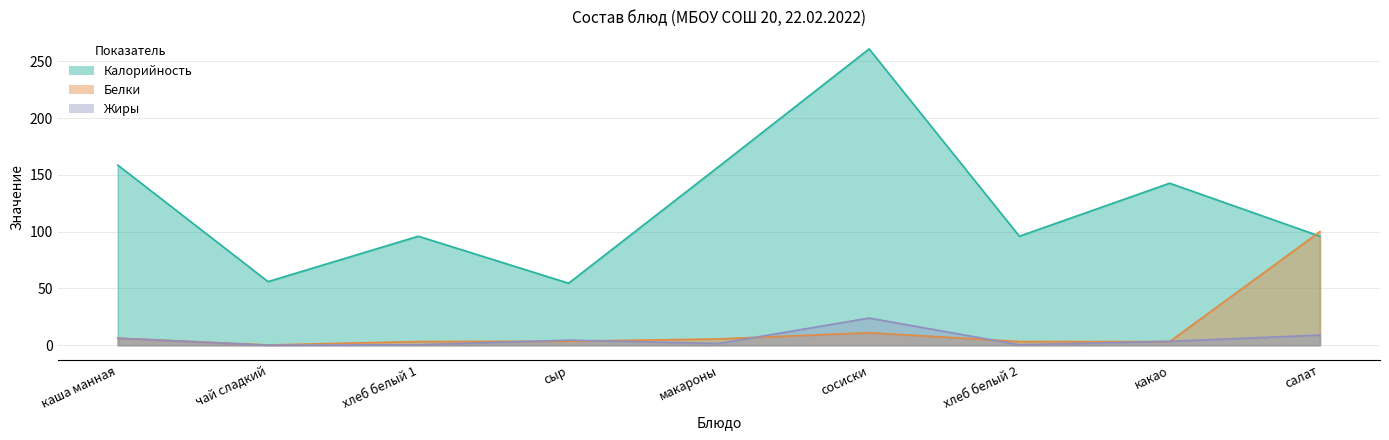

In Белки, how many points are lower than both neighbors (excluding endpoints)?

2